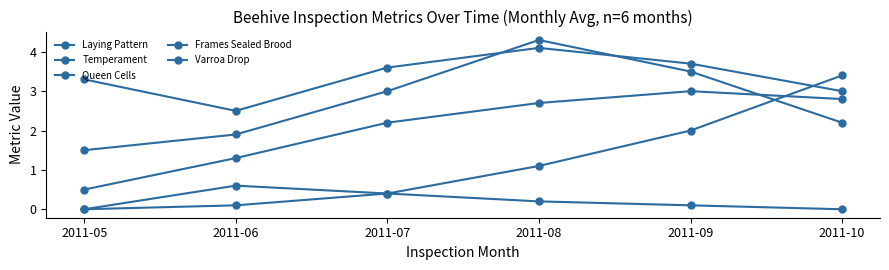

Is this an area chart (filled region under the line)?

No